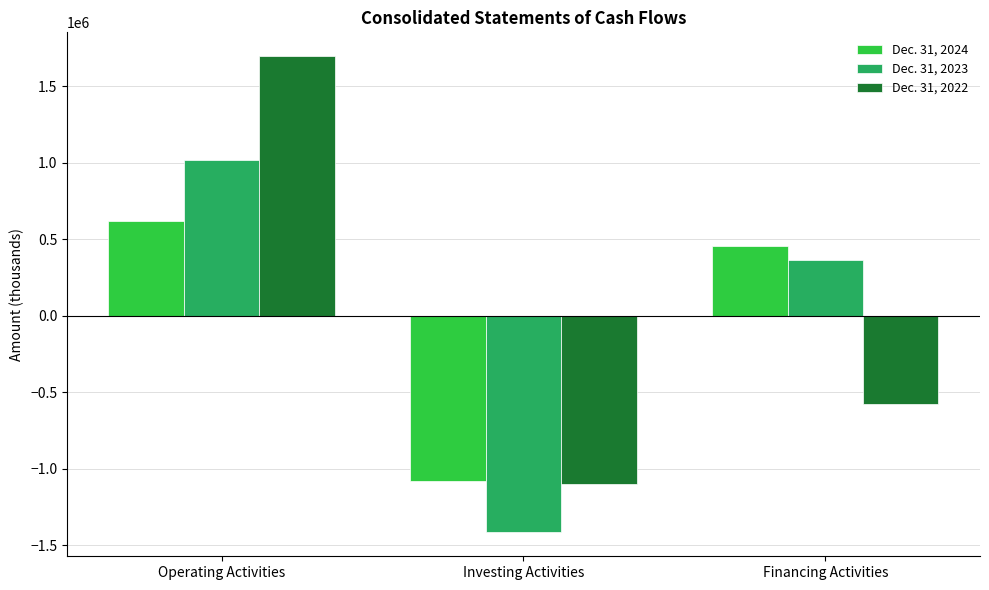

At how many categories does at least one series exceed 1627209?

1